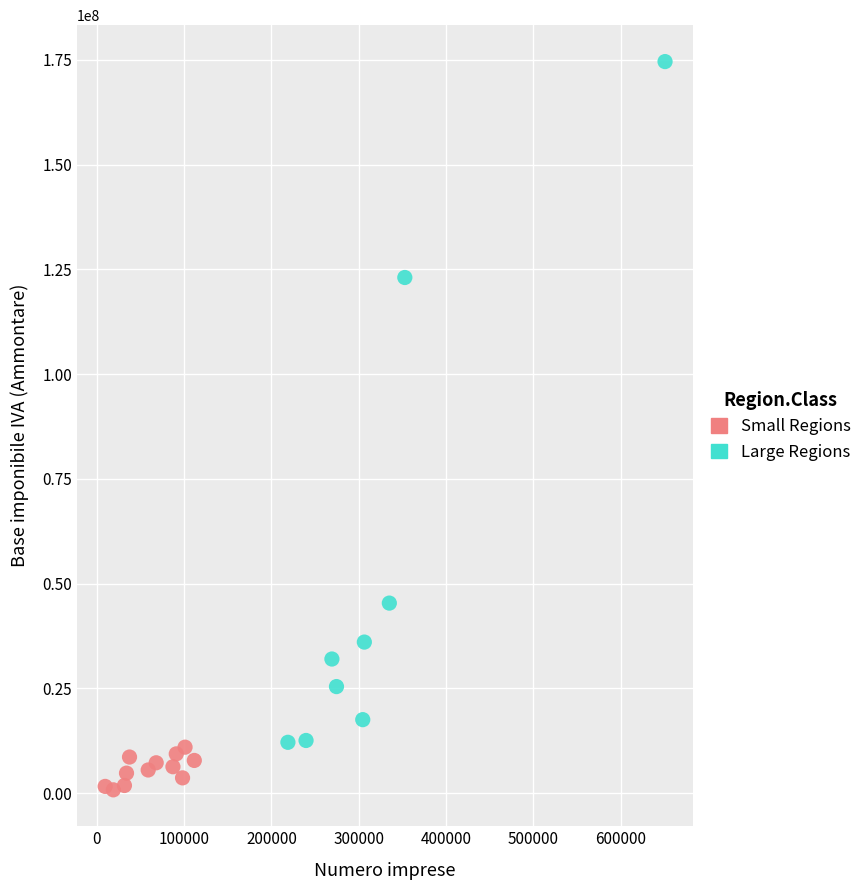

Which series has the largest Y range (max minus min)?

Large Regions